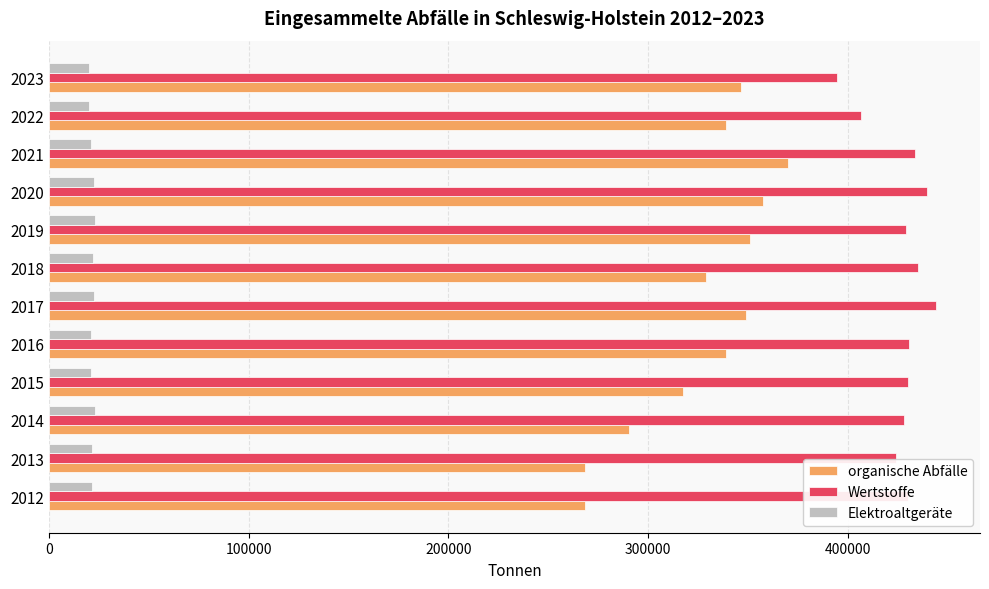

What is the maximum value for Elektroaltgeräte?

23255.3